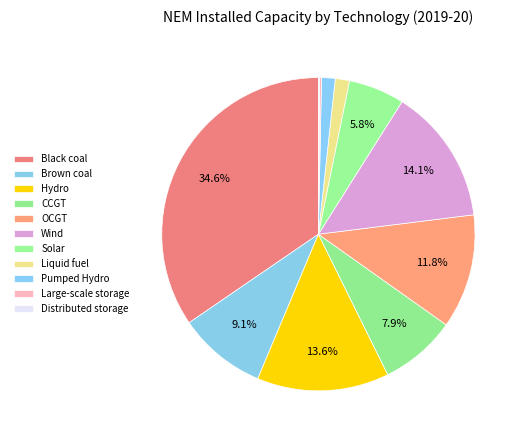

What is the change in value from Wind to Liquid fuel?

-6639.3